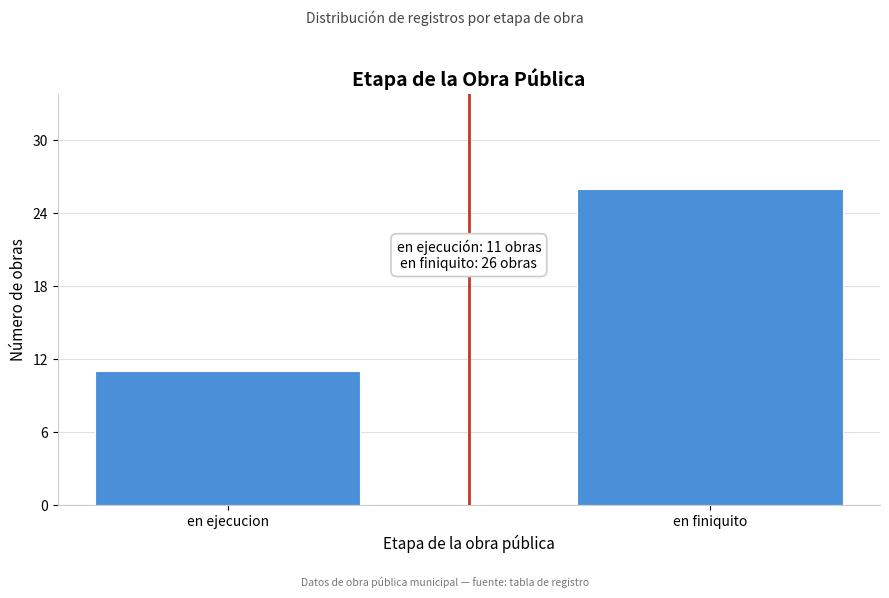

Reading right to left, what are all the values shown in this chart?

en finiquito=26	en ejecucion=11